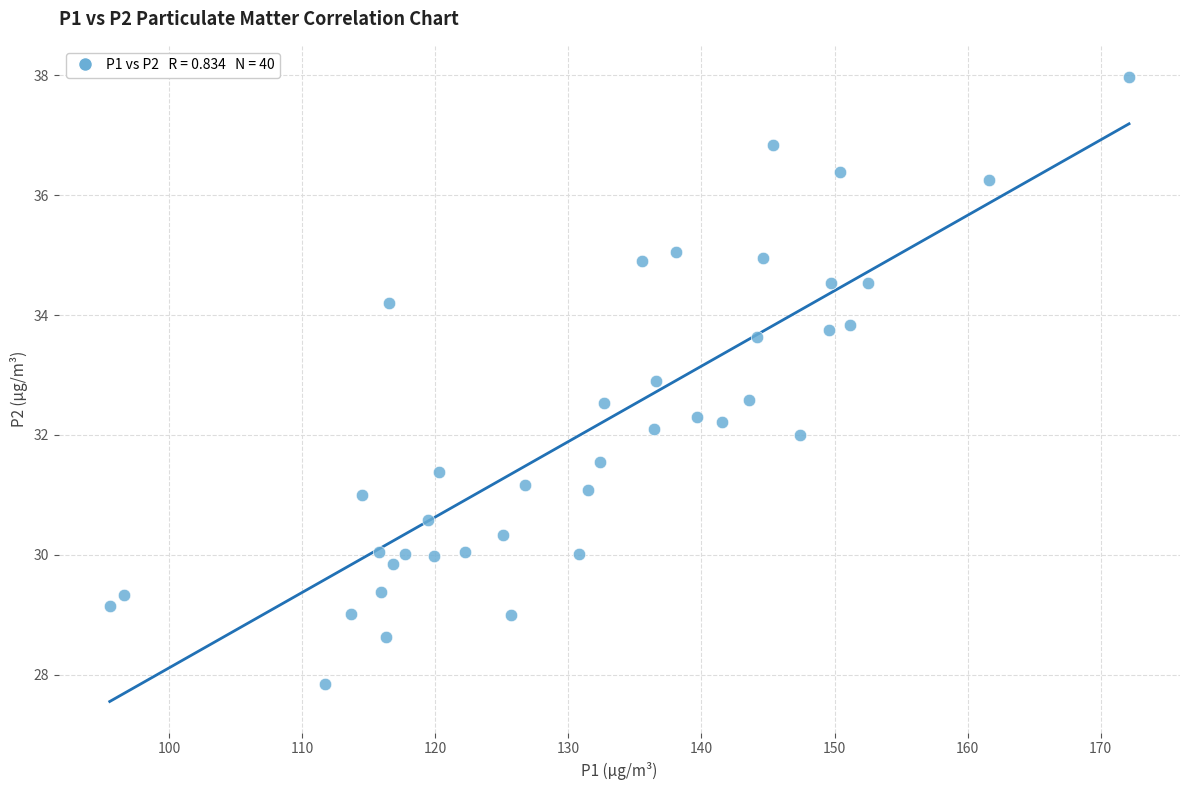

What is the range of X values (max minus min)?

76.6